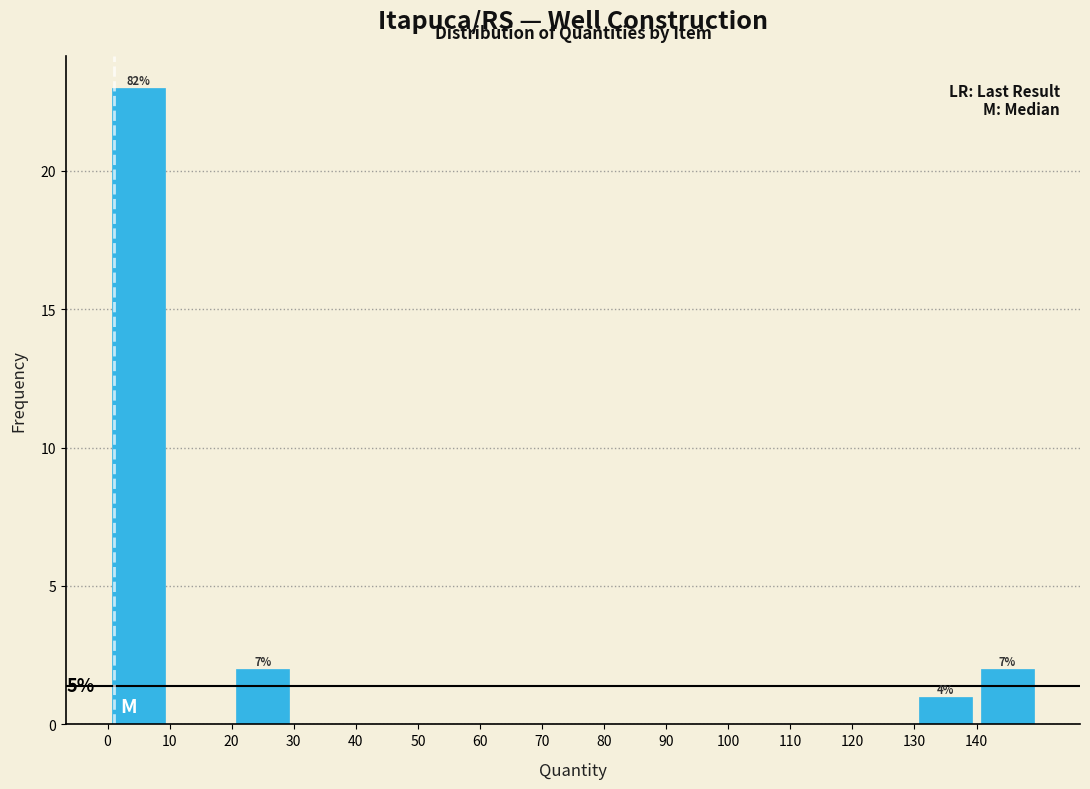

Over which range of the x-axis is the bar tallest?

0 to 10